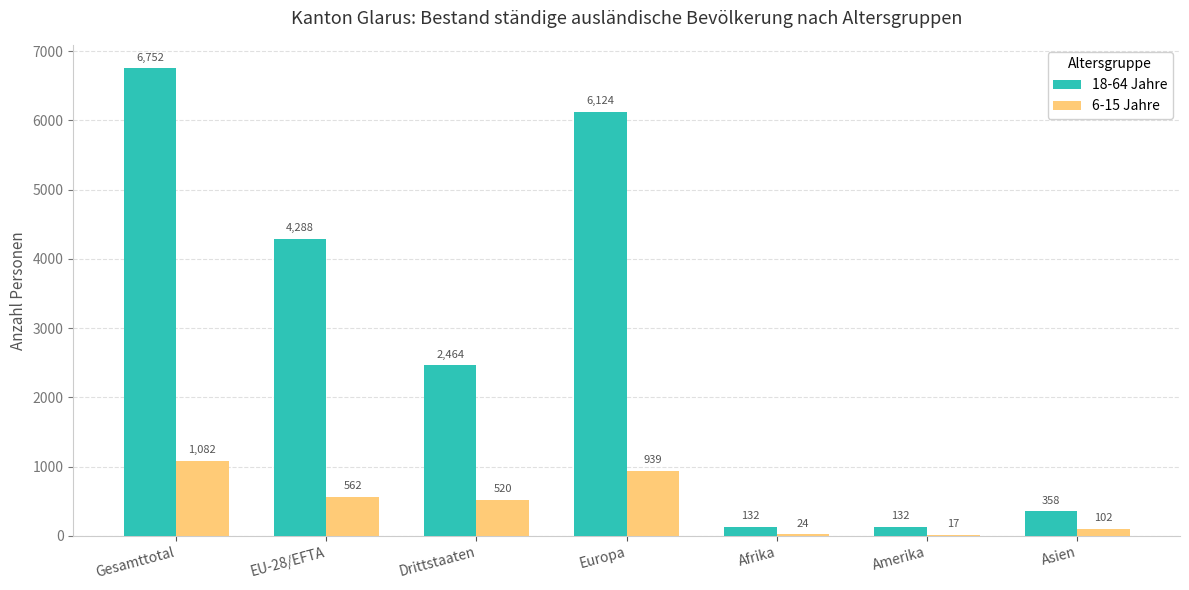

Which series has the largest total across all categories?

18-64 Jahre